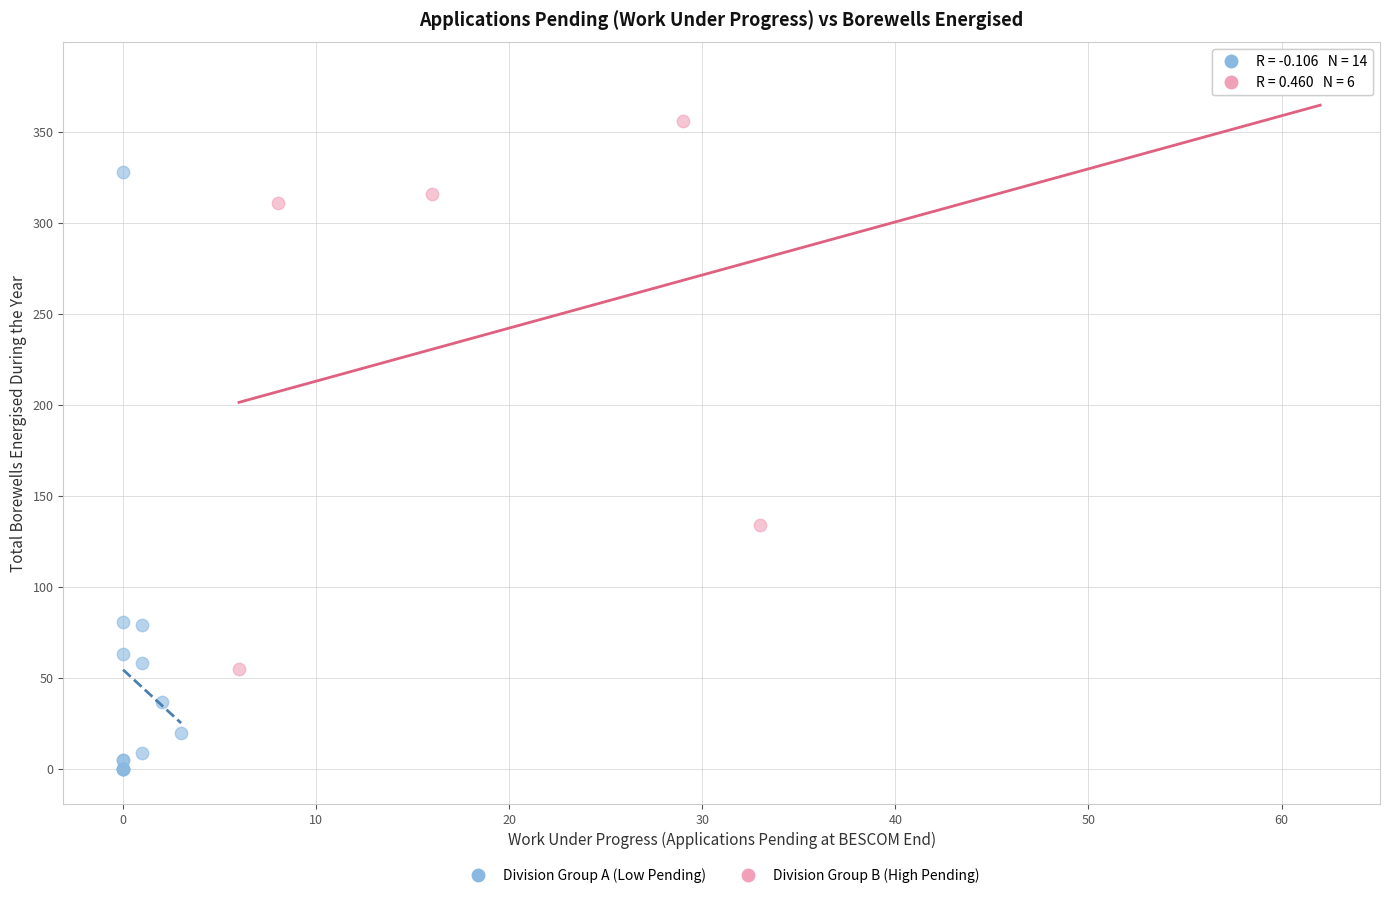

Which series reaches the minimum Y coordinate?

Division Group A (Low Pending)